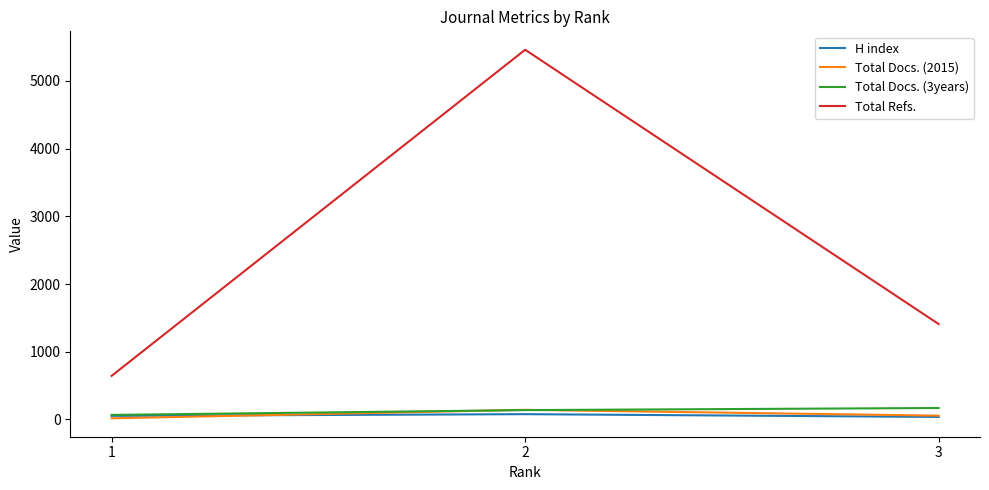

What is the difference between the highest and lowest values at 1?

627